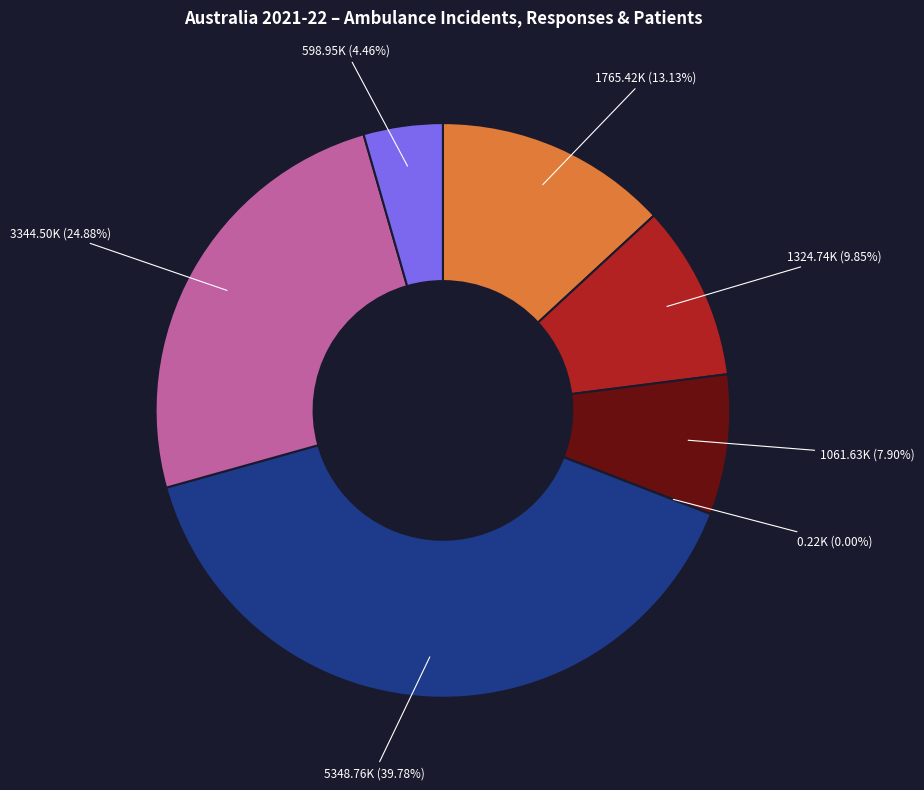

Does any single category account for the majority?

No